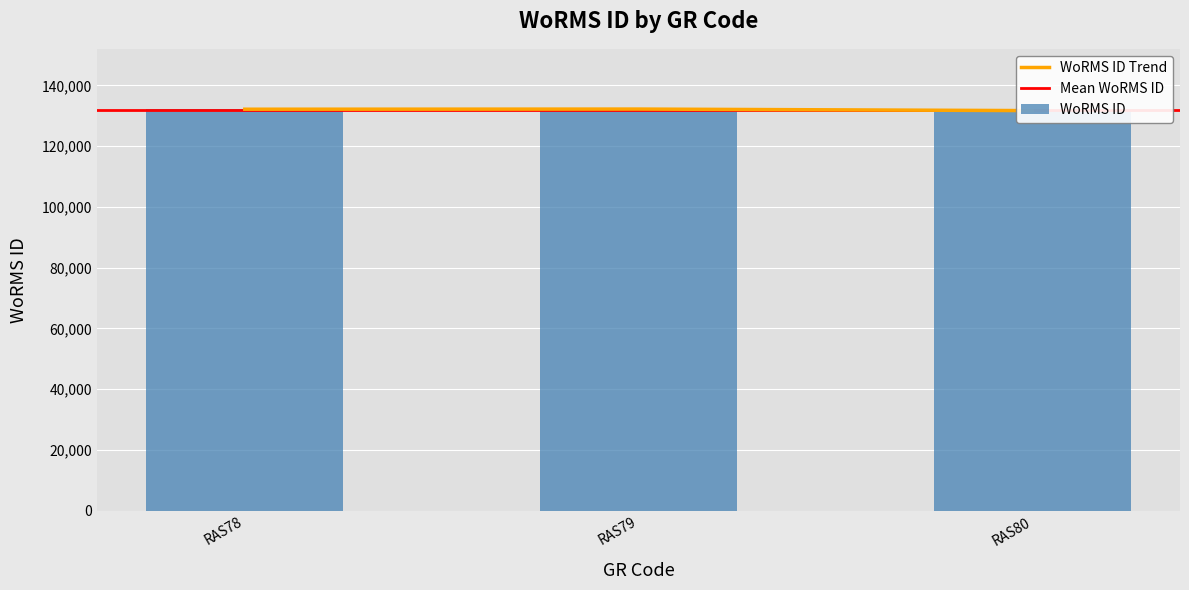

Reading right to left, extract all data points from this chart.

131723	132233	132181